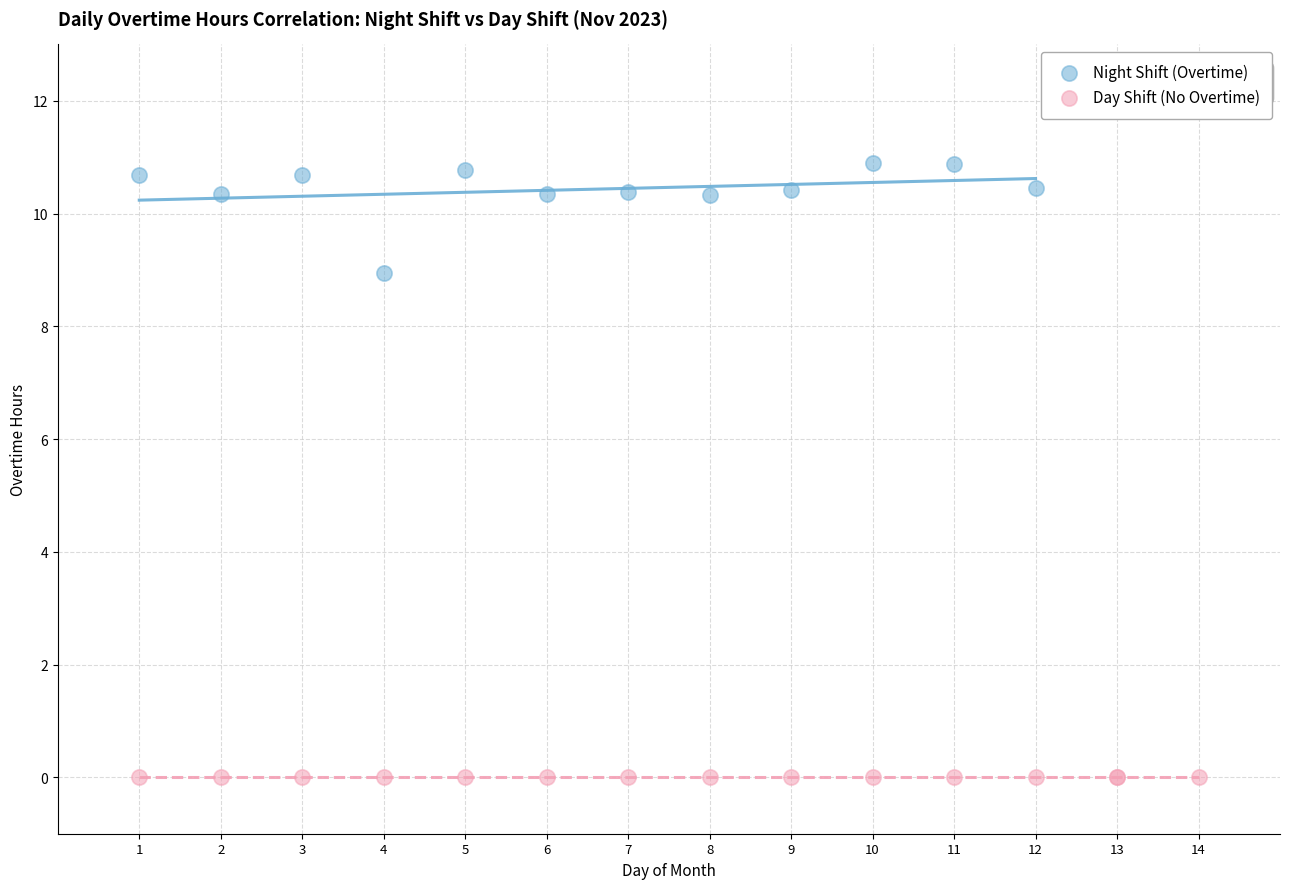

Which series contains the highest Y value?

Night Shift (Overtime)